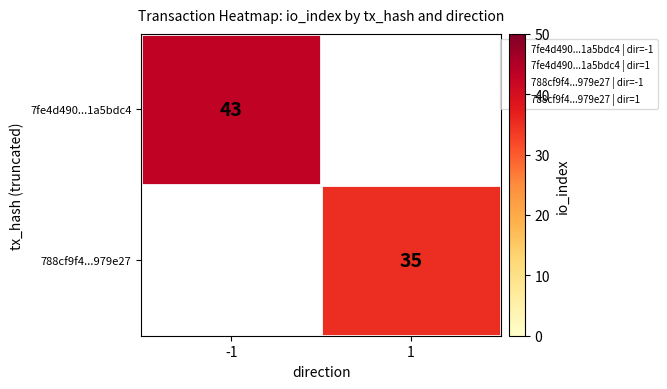

At which category does the chart reach its minimum across all series?

1